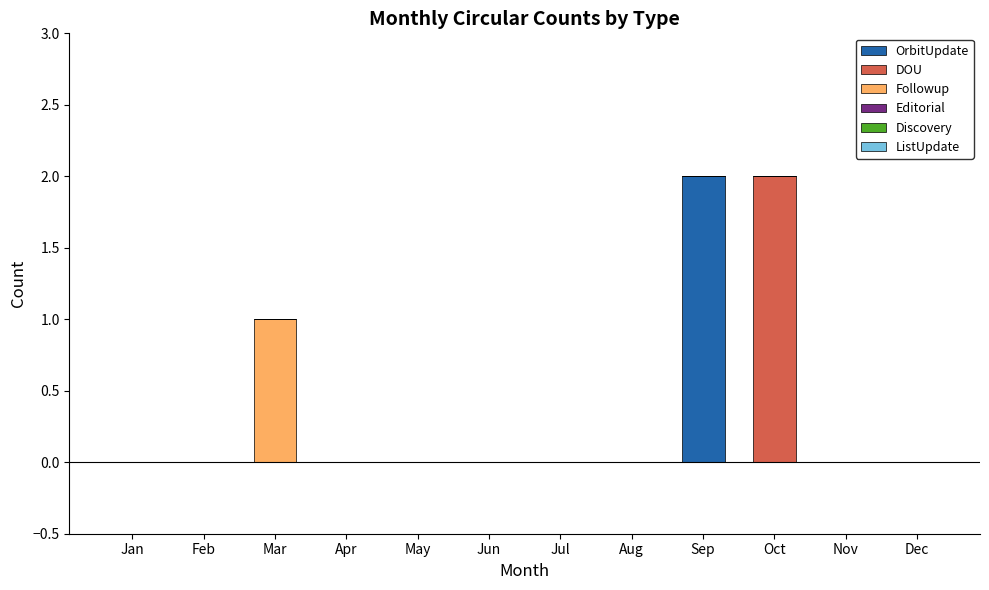

Is it true that OrbitUpdate equals 0 at Aug?

True